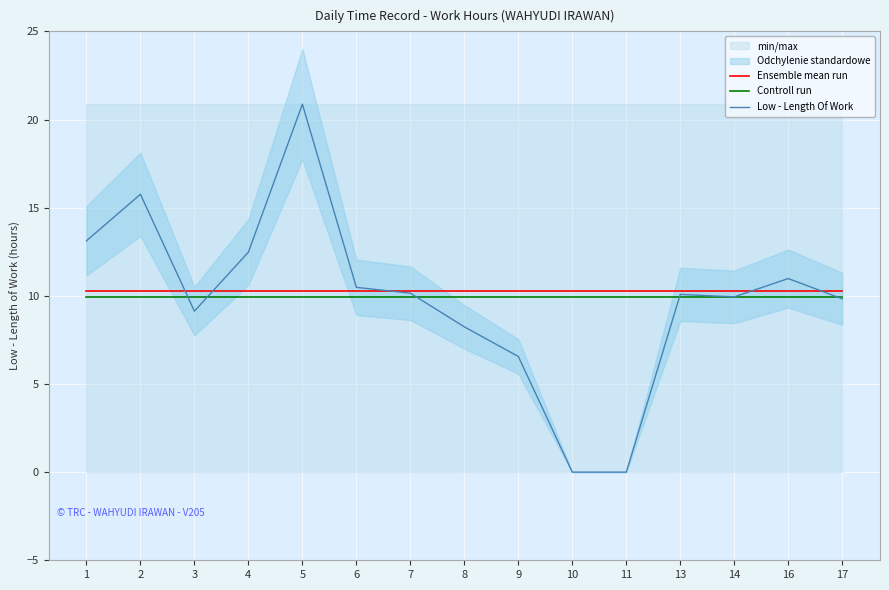

True or false: Ensemble mean run has more than 2 interior local peaks.

False